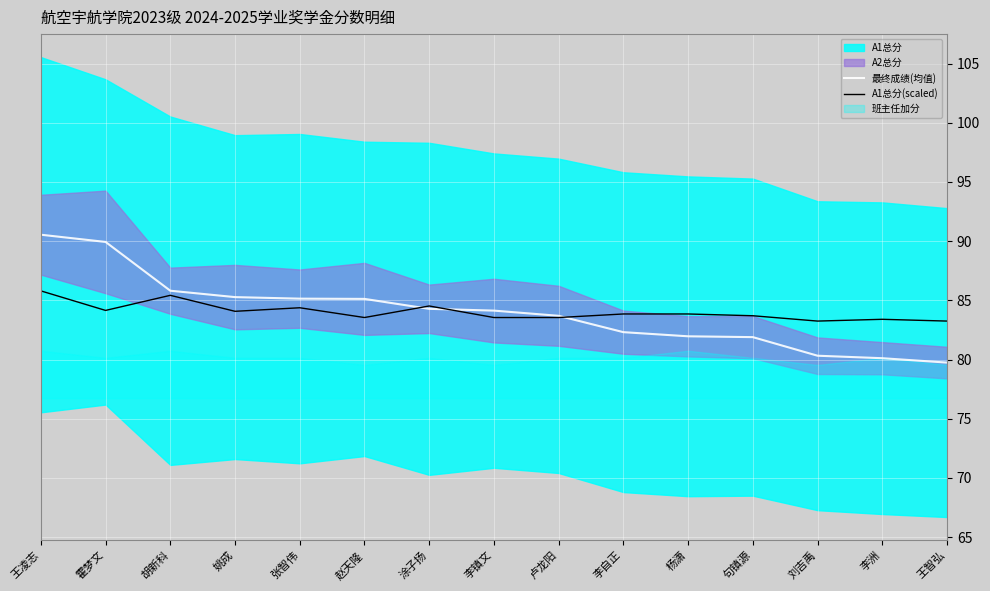

After their last crossing, which series has the higher values: A1总分(scaled) or 最终成绩(均值)?

A1总分(scaled)